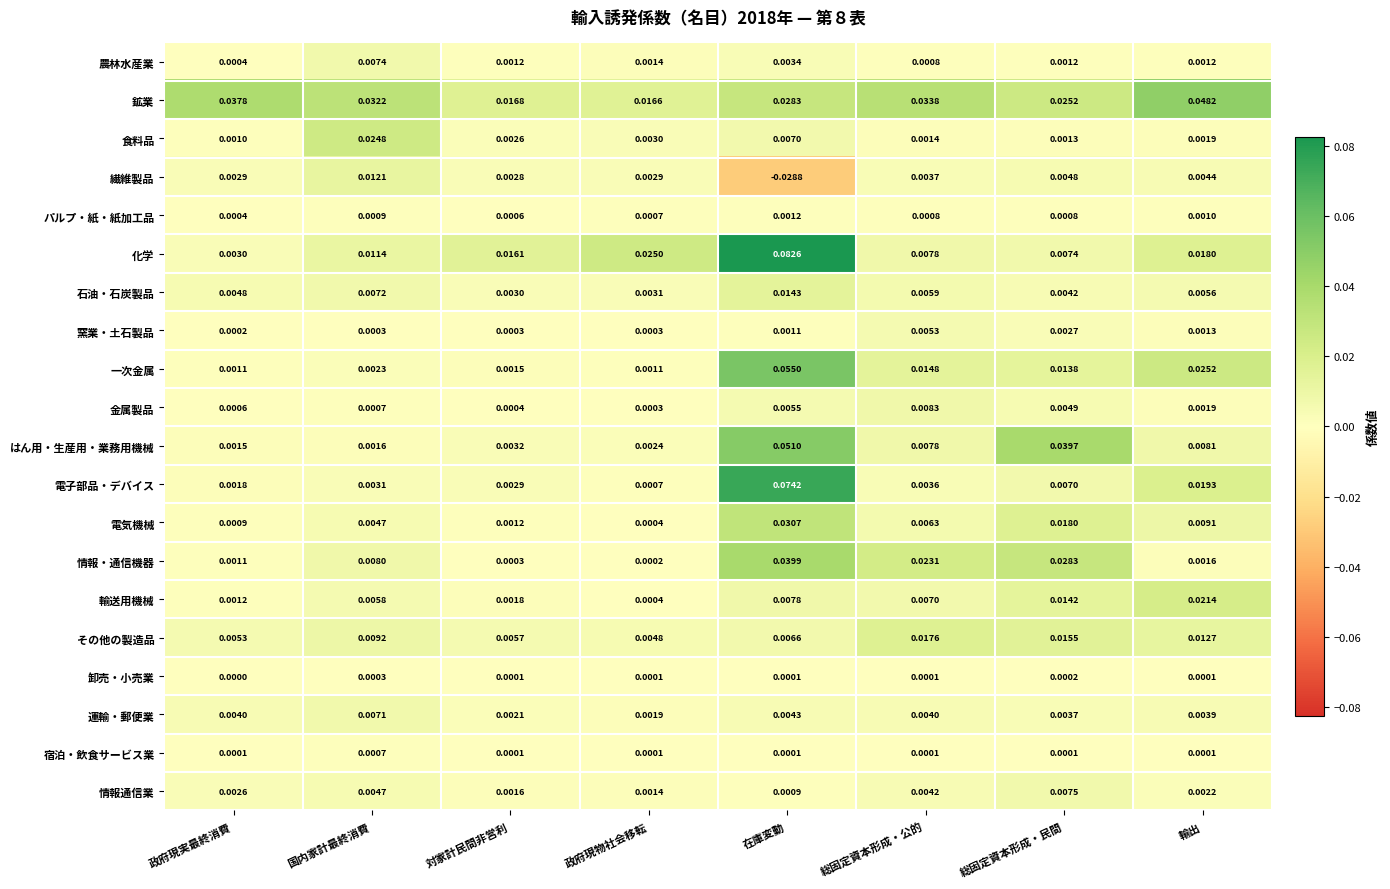

Which category has the highest value across all series?

在庫変動